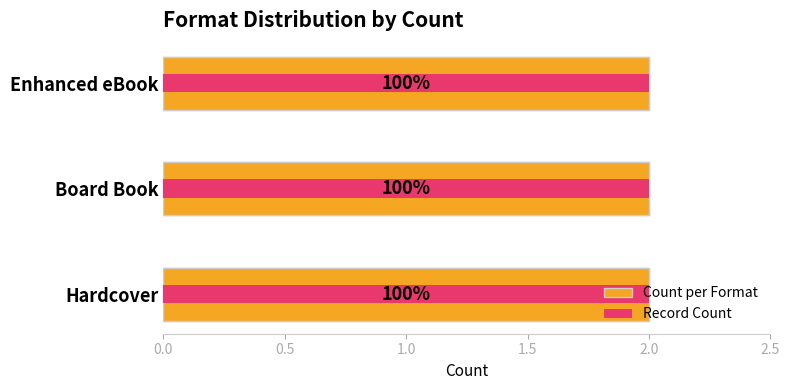

At 0.5, list the series in order from largest to smallest.

Count per Format, Record Count